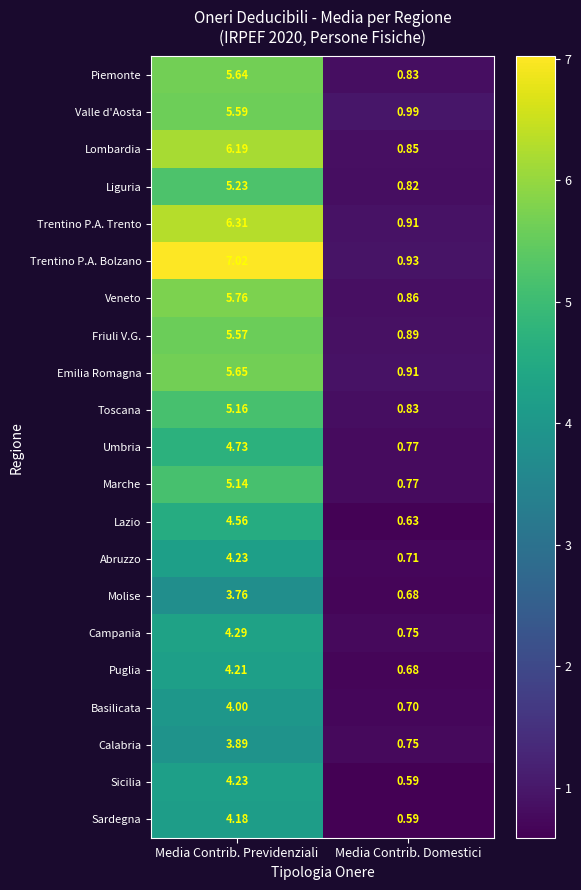

At how many categories does at least one series exceed 1?

1